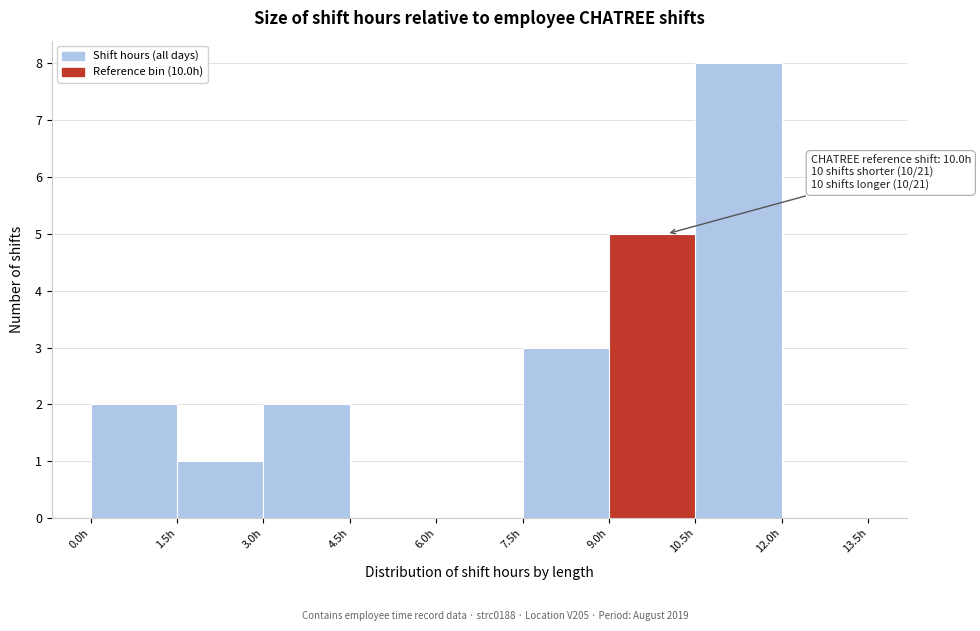

Over which range of the x-axis is the bar tallest?

10.5 to 12.0